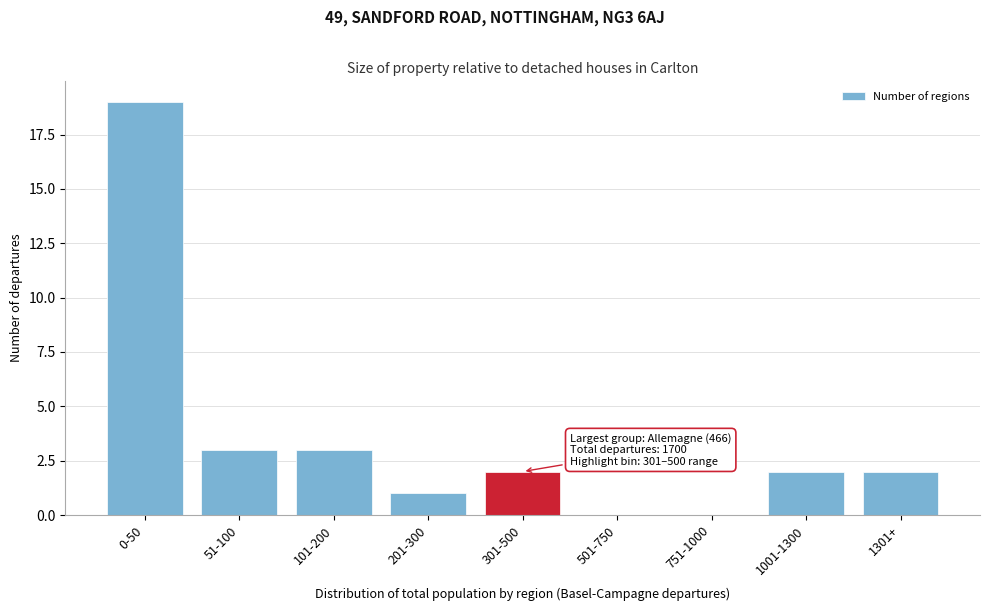

Reading left to right, extract all data points from this chart.

0-50=19	51-100=3	101-200=3	201-300=1	301-500=2	501-750=0	751-1000=0	1001-1300=2	1301+=2